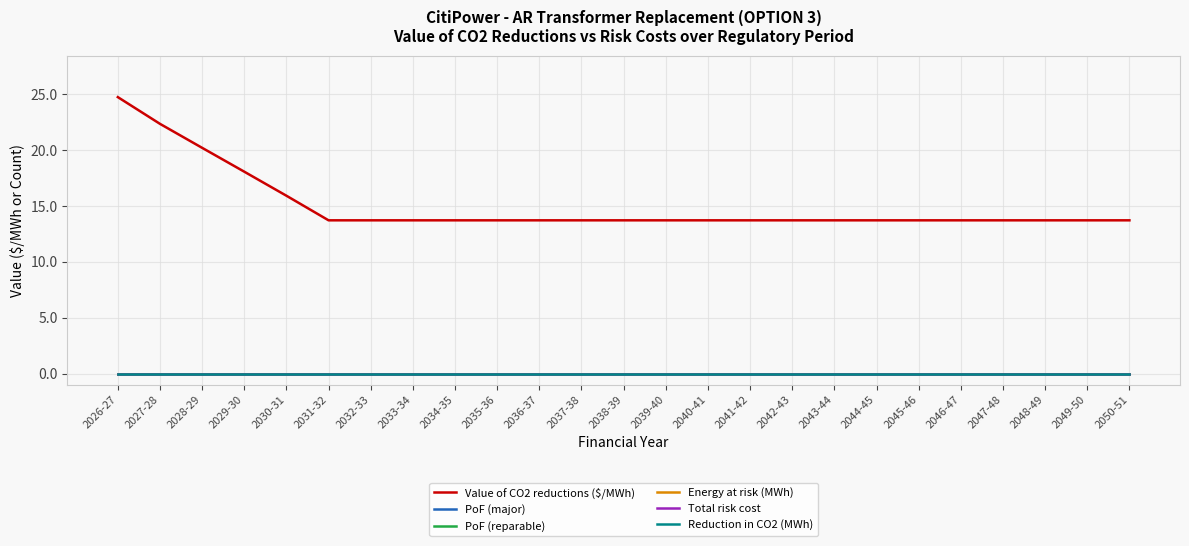

What position from the left is 2036-37?

11